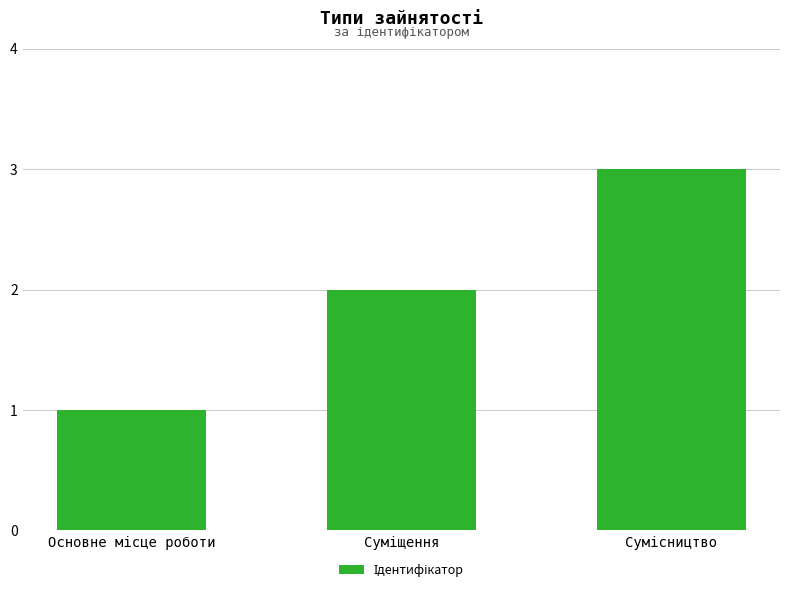

What is the average value?

2